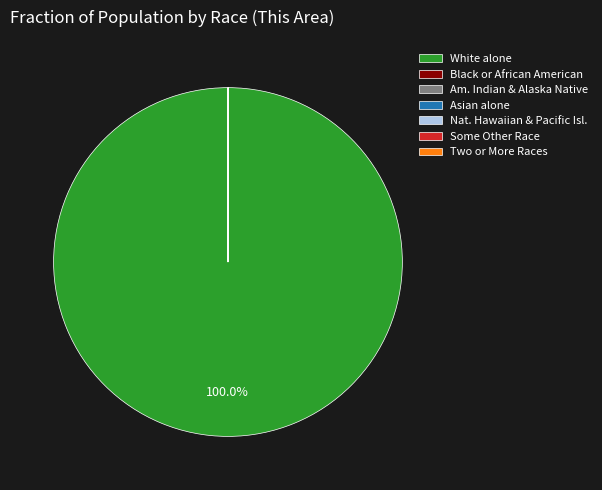

To the nearest percent, what is the difference between the largest and smallest slice percentages?

100%